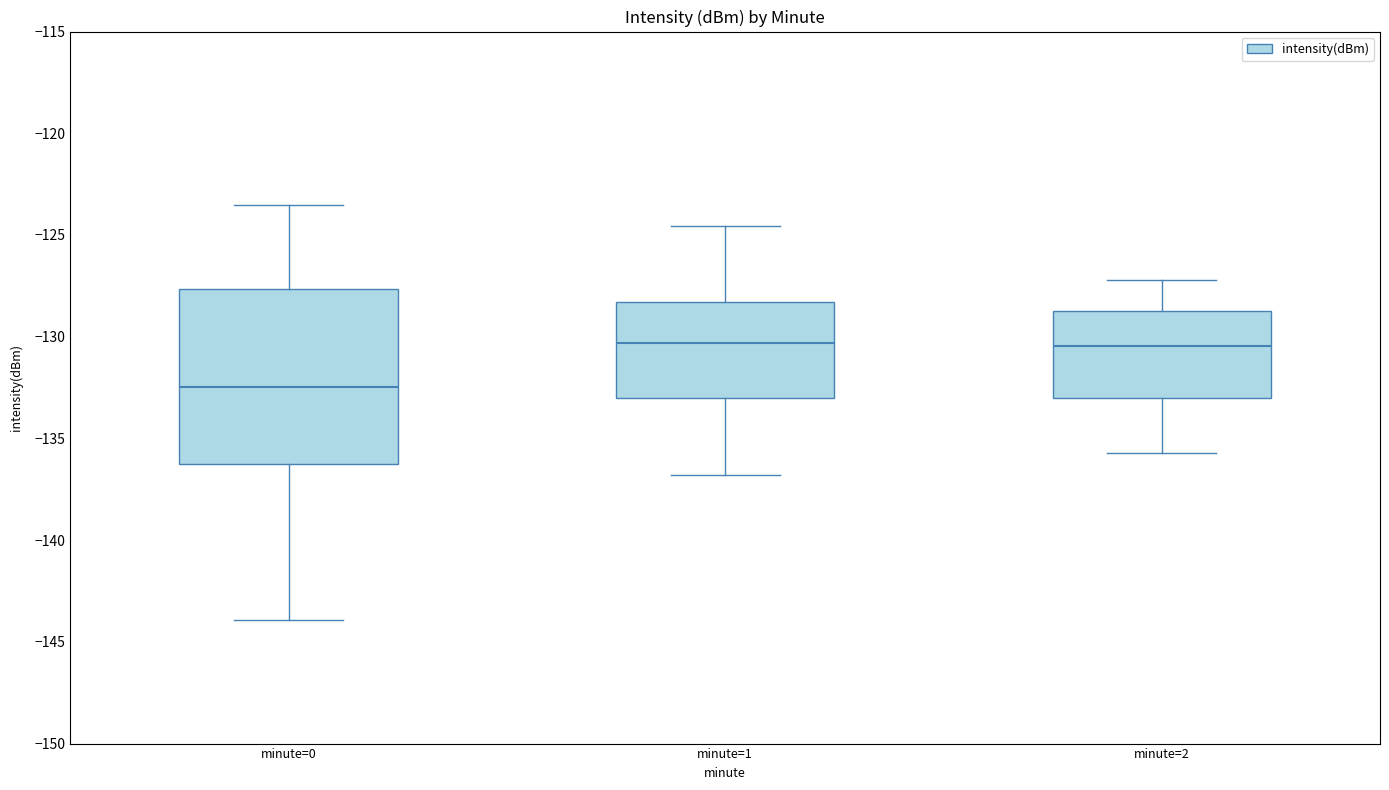

Reading left to right, transcribe this box plot: for each box, give where its median line is, the range the box spans, and where its two whiskers end, as read against the y-axis. The values are not printed on the chart, so give them approximately, as read against the axis.

minute=0: median -132.5, box -136.5 to -127.5, whiskers -144.0 to -123.5
minute=1: median -130.5, box -133.0 to -128.5, whiskers -137.0 to -124.5
minute=2: median -130.5, box -133.0 to -128.5, whiskers -135.5 to -127.0